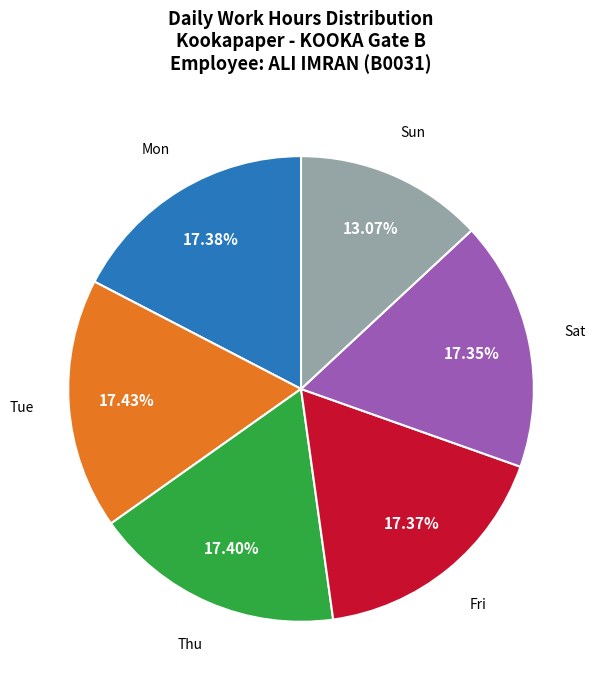

To the nearest percent, what is the average slice percentage?

17%